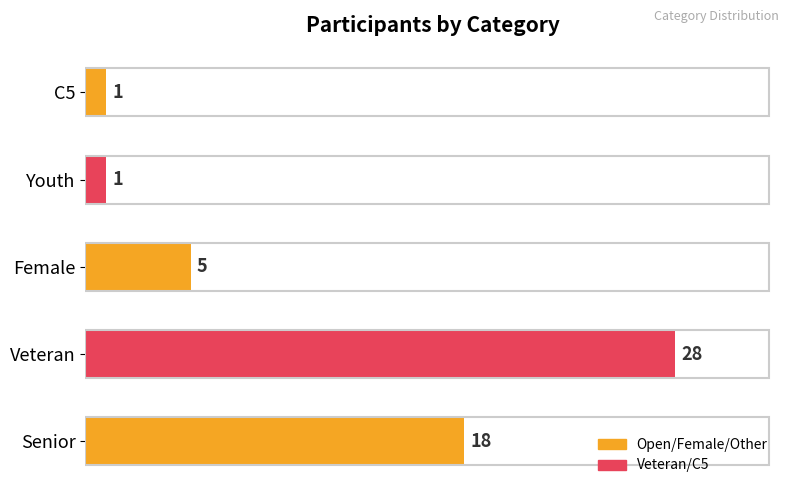

Is it true that the value at Veteran is 19?

False